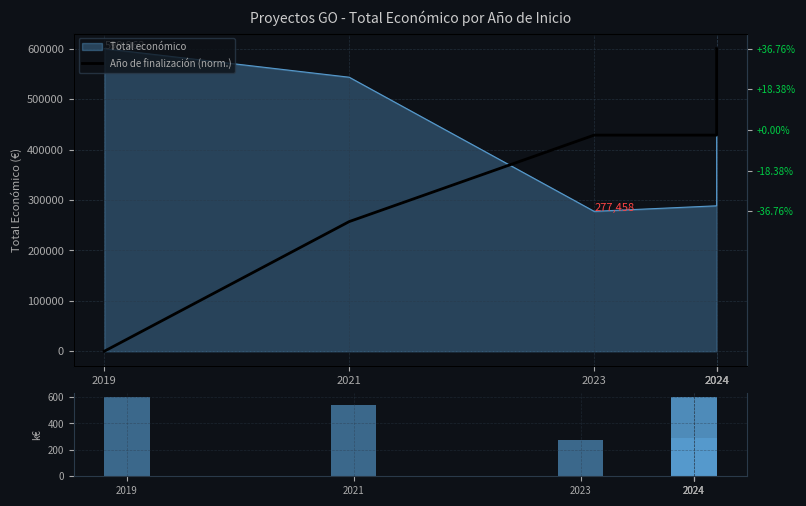

What is the spread (max minus min) of values at 2024?

428255.8